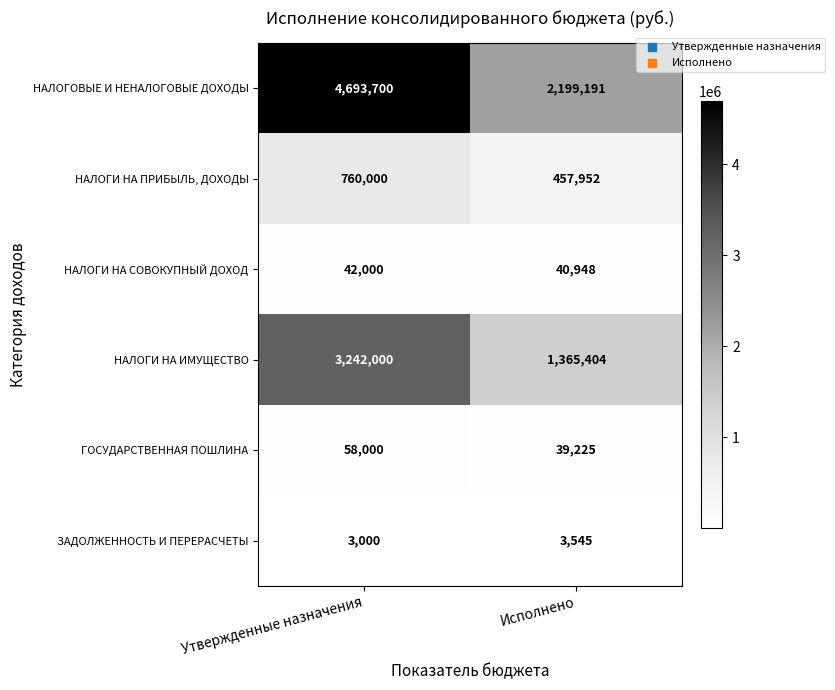

Which category has the highest value across all series?

Утвержденные назначения